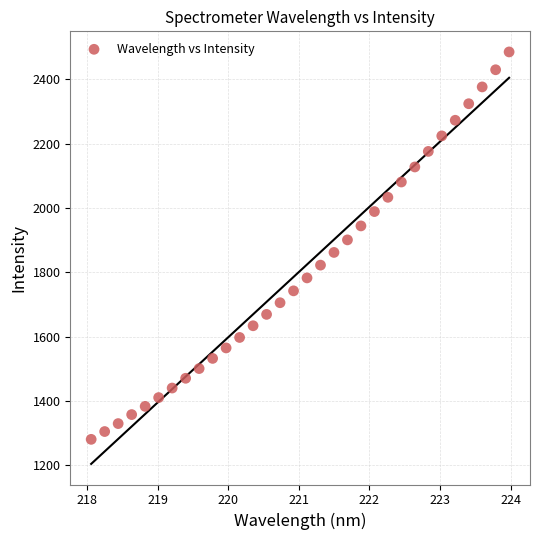

What is the range of Y values (max minus min)?

1204.2